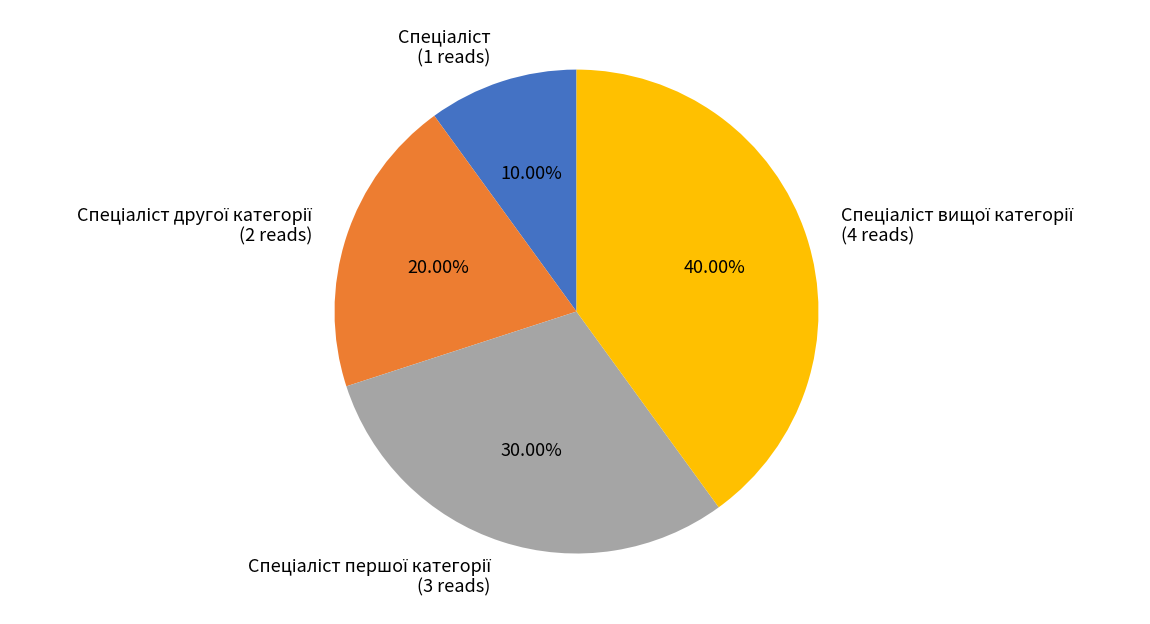

Is there any slice that represents more than half of the pie?

No